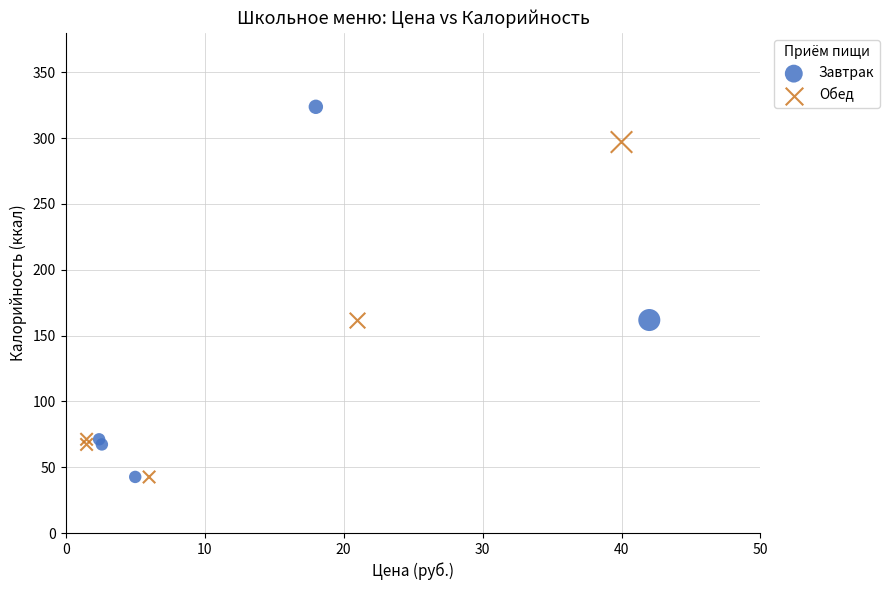

Which series reaches the maximum Y coordinate?

Завтрак